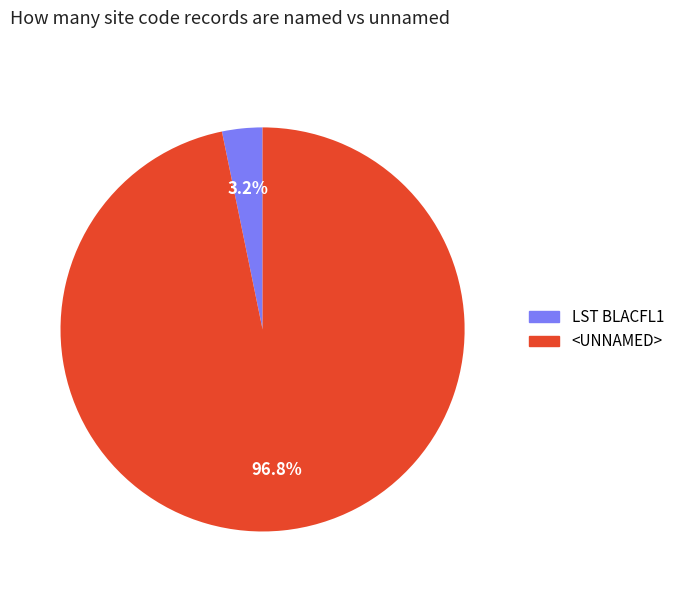

To the nearest percent, what is the difference between the largest and smallest slice percentages?

94%